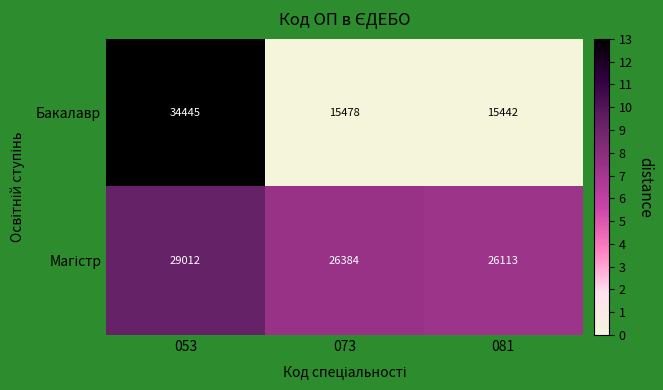

What is the sum of the Бакалавр values at 073 and 081?

30920